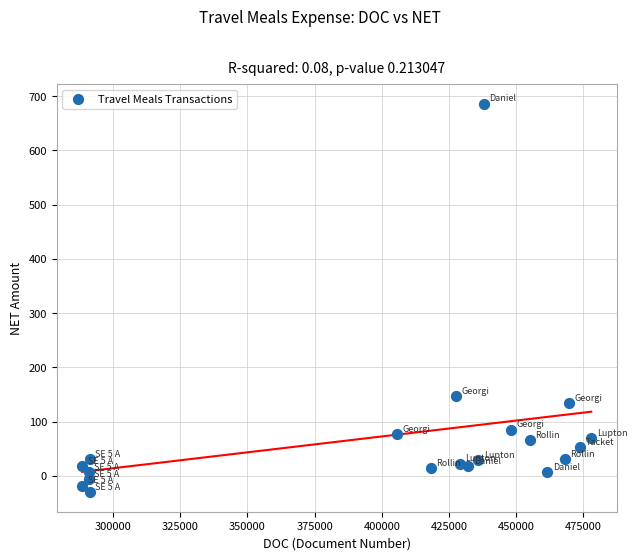

What is the range of Y values (max minus min)?

716.7